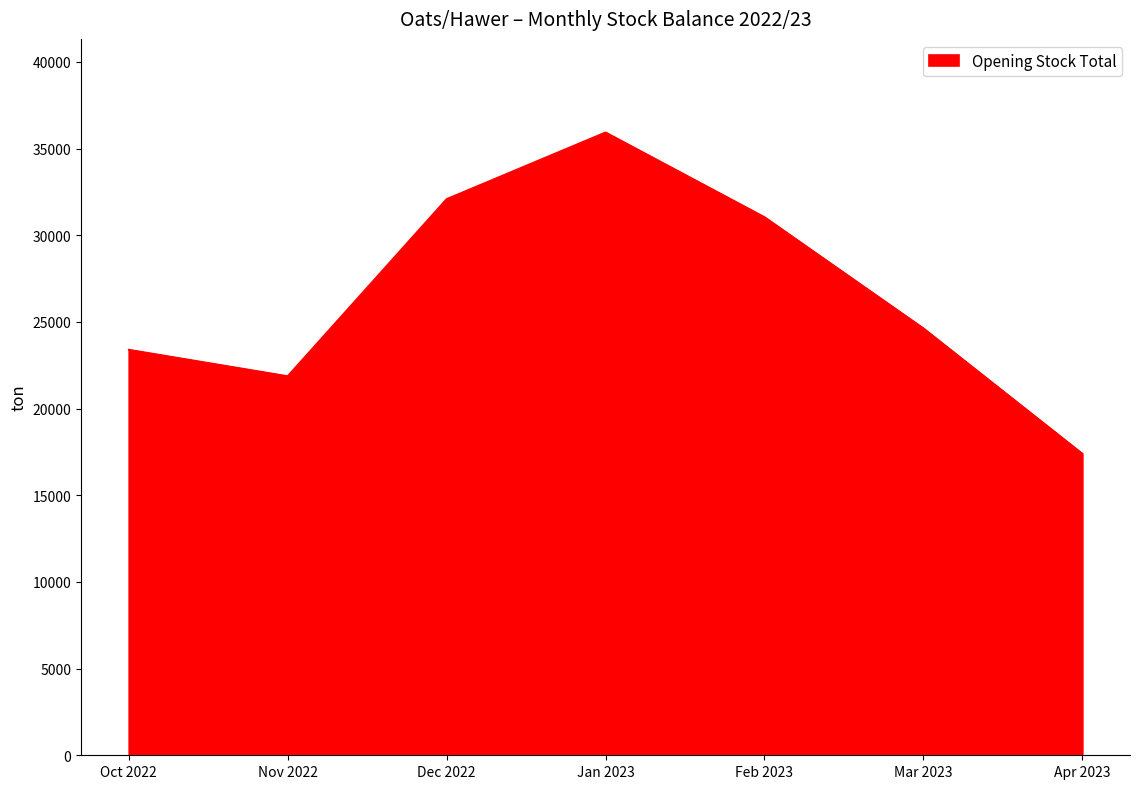

What is the change in value from Feb 2023 to Mar 2023?

-6416